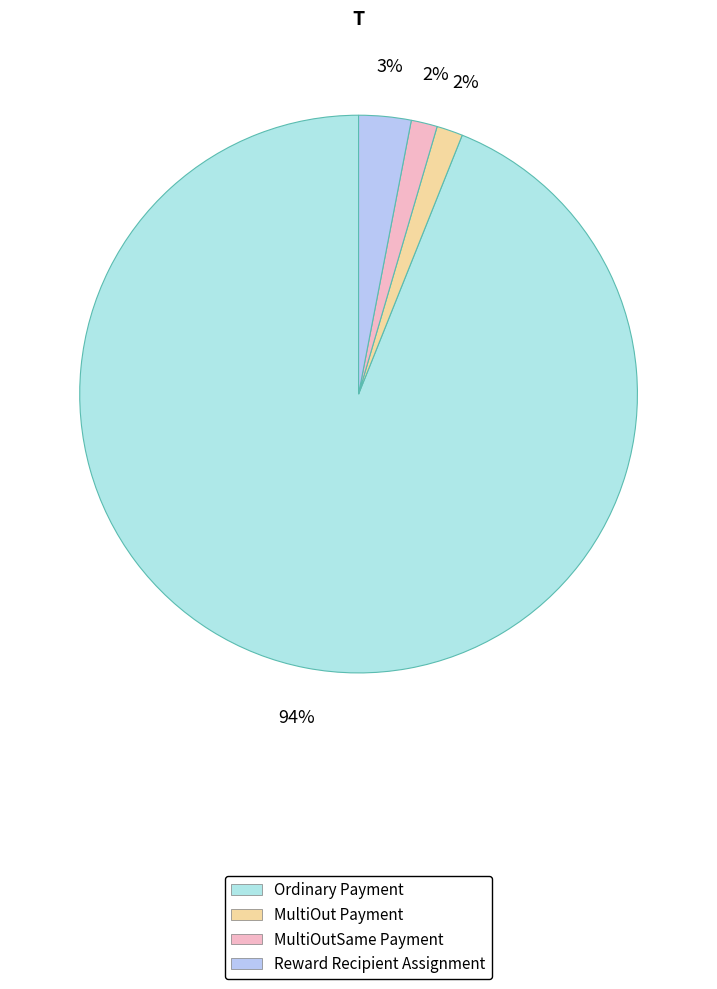

Rank the categories by value from highest to lowest.

Ordinary Payment, Reward Recipient Assignment, MultiOut Payment, MultiOutSame Payment